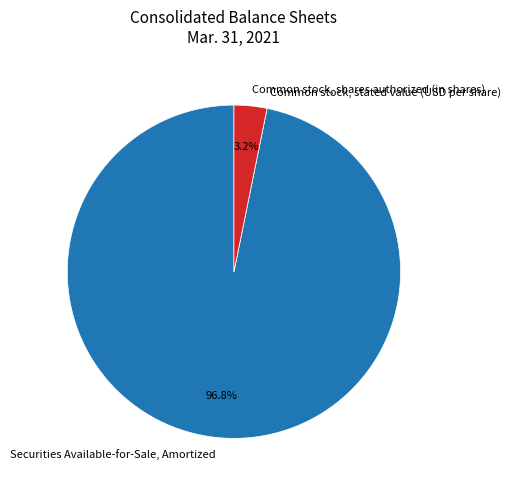

What is the largest slice in the pie chart?

Securities Available-for-Sale, Amortized